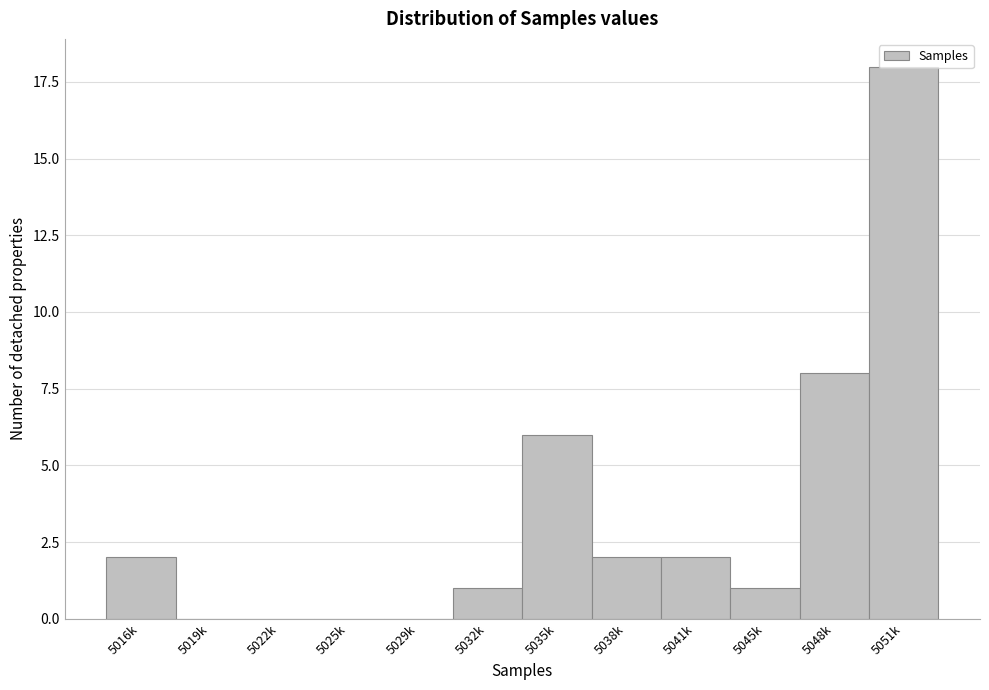

Which category has the highest value across all series?

5051k